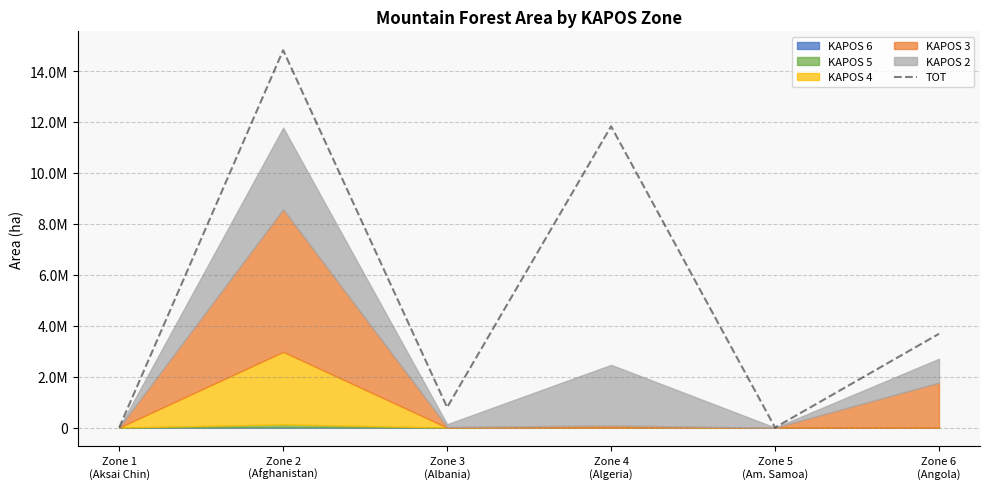

What is the label of the 3rd point from the left?

Zone 3
(Albania)